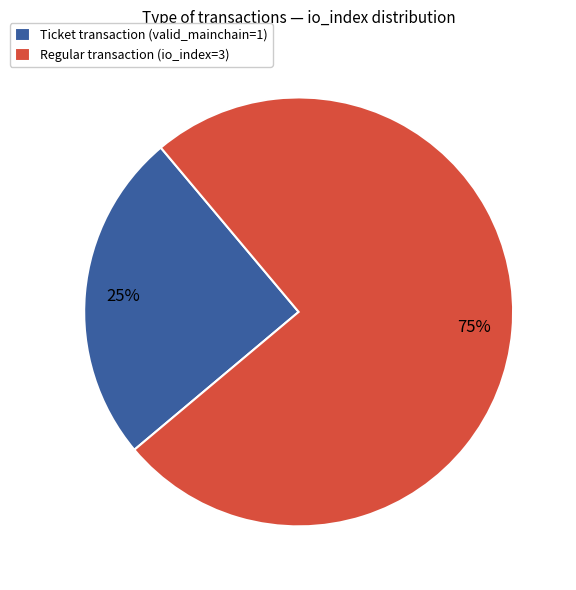

Which slice represents more than half of the pie?

Regular transaction (io_index=3)